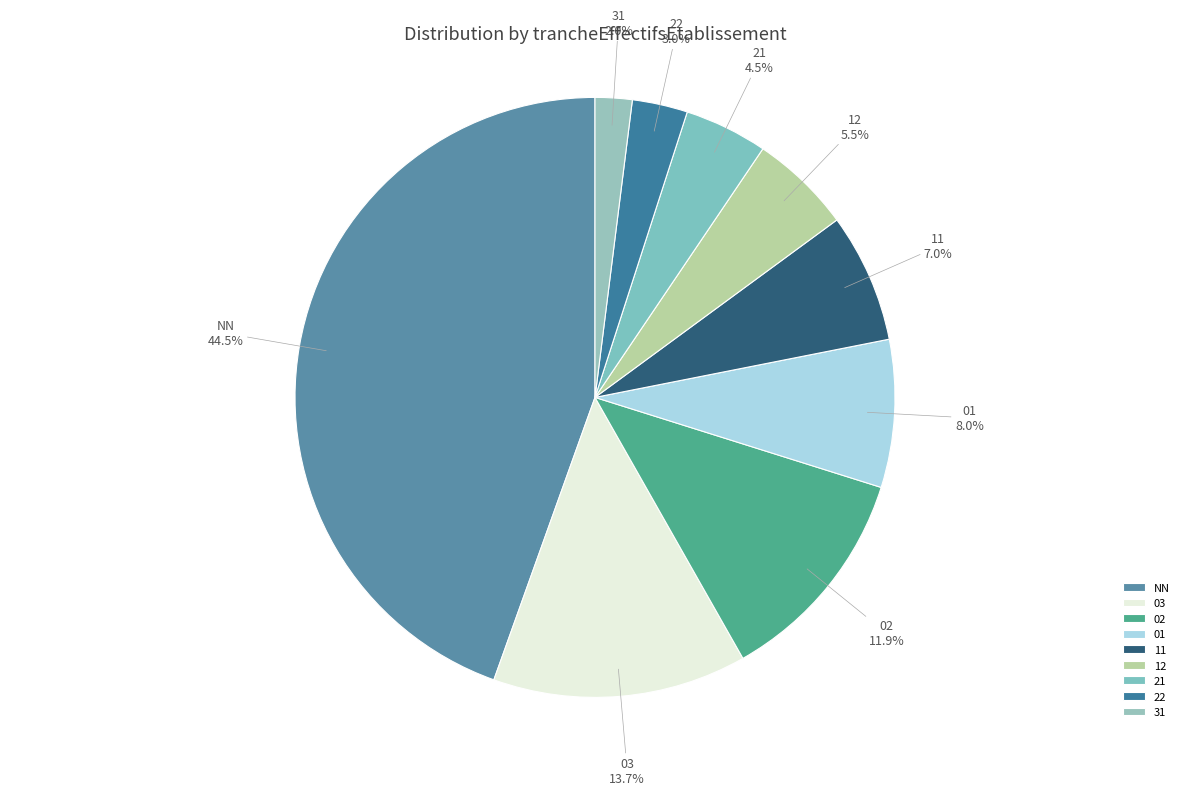

What percentage is the 02 slice, to the nearest percent?

12%